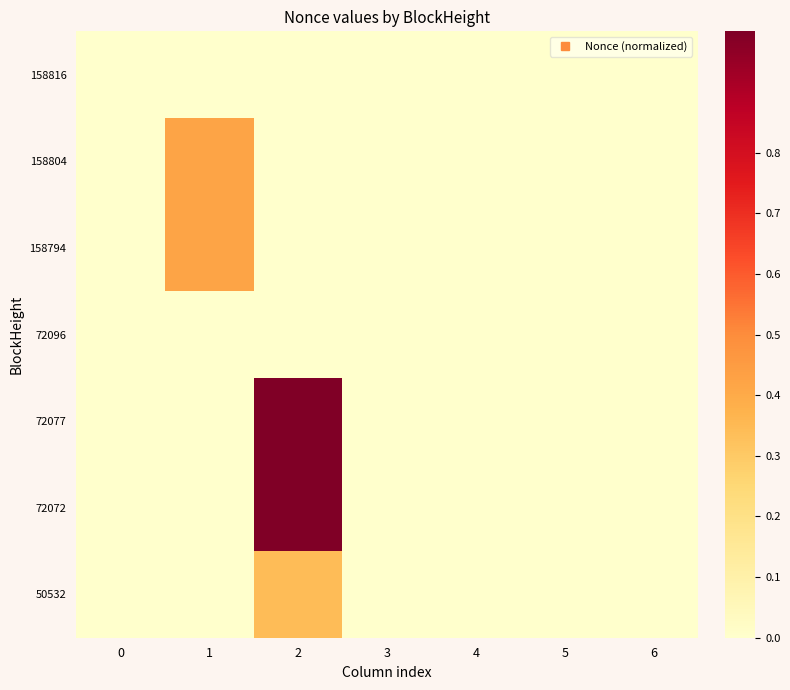

At 0, list the series in order from largest to smallest.

158816, 158804, 158794, 72096, 72077, 72072, 50532